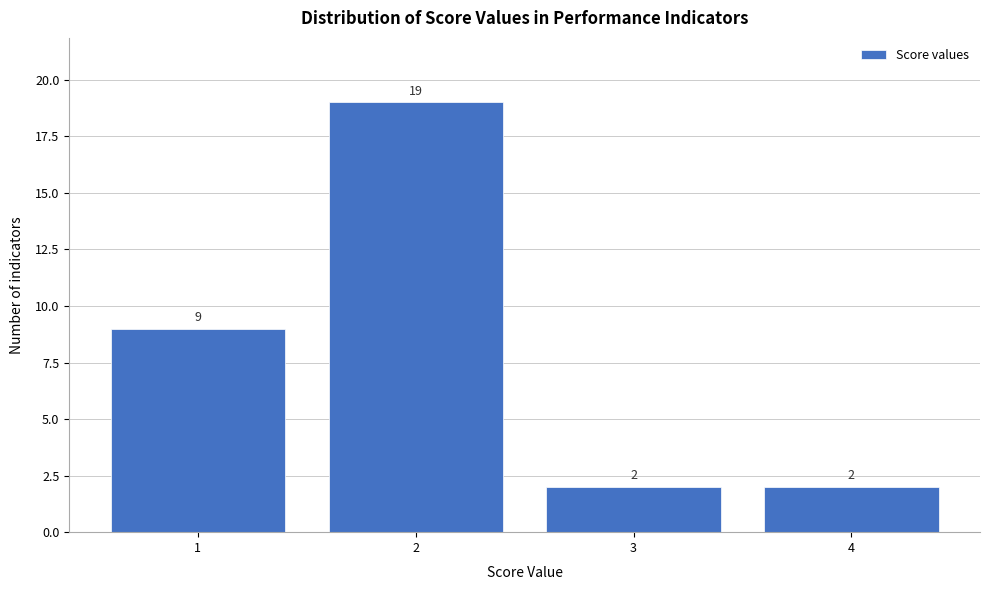

Reading left to right, what are all the values shown in this chart?

9	19	2	2